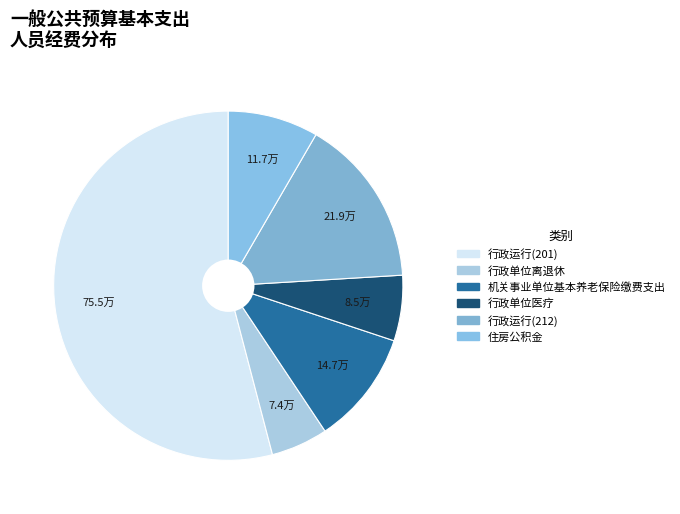

Does any single category account for the majority?

Yes